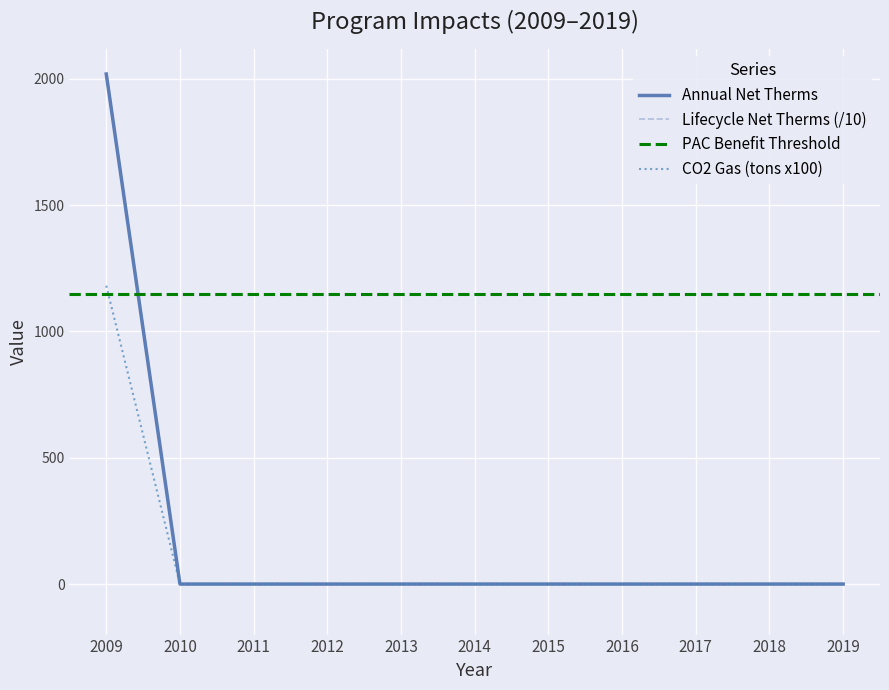

Reading left to right, list all the values displayed in this chart.

Annual Net Therms: 2009=2018.3	2010=0.0	2011=0.0	2012=0.0	2013=0.0	2014=0.0	2015=0.0	2016=0.0	2017=0.0	2018=0.0	2019=0.0
Lifecycle Net Therms: 2009=2018.4	2010=0.0	2011=0.0	2012=0.0	2013=0.0	2014=0.0	2015=0.0	2016=0.0	2017=0.0	2018=0.0	2019=0.0
CO2 Gas (tons): 2009=1180.7	2010=0.0	2011=0.0	2012=0.0	2013=0.0	2014=0.0	2015=0.0	2016=0.0	2017=0.0	2018=0.0	2019=0.0